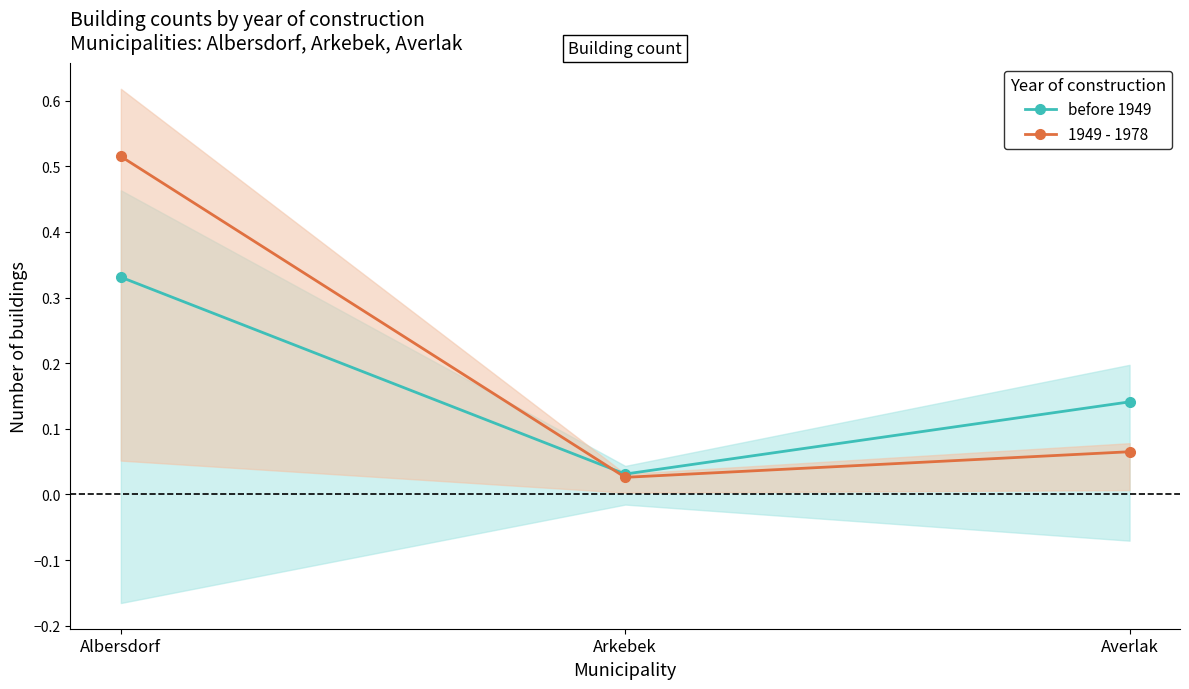

The 1949 - 1978 series shows 0.0 at Arkebek. True or false?

False